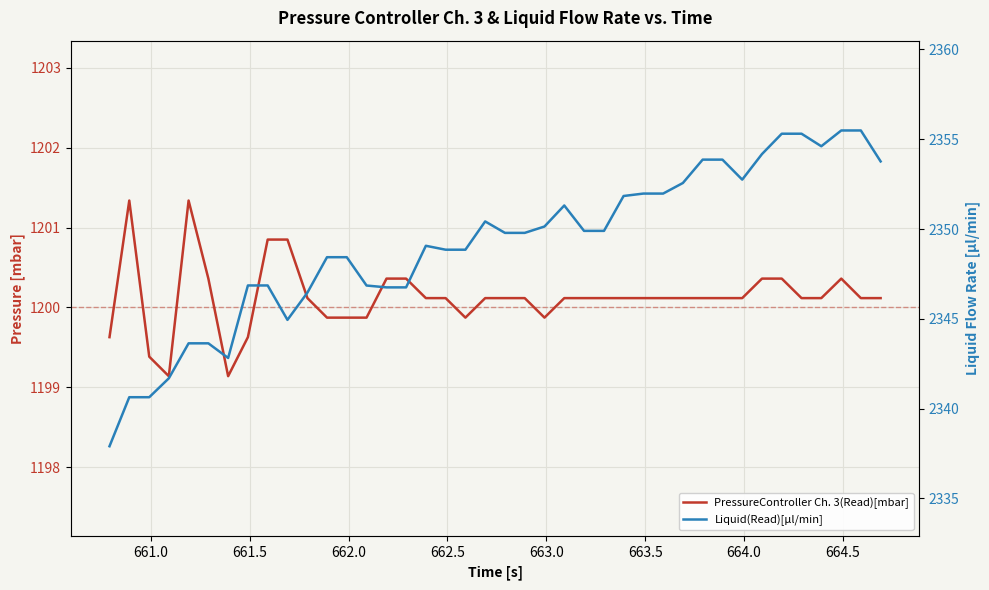

What is the difference between the maximum and second lowest values in the Liquid(Read)[µl/min] series?

14.9